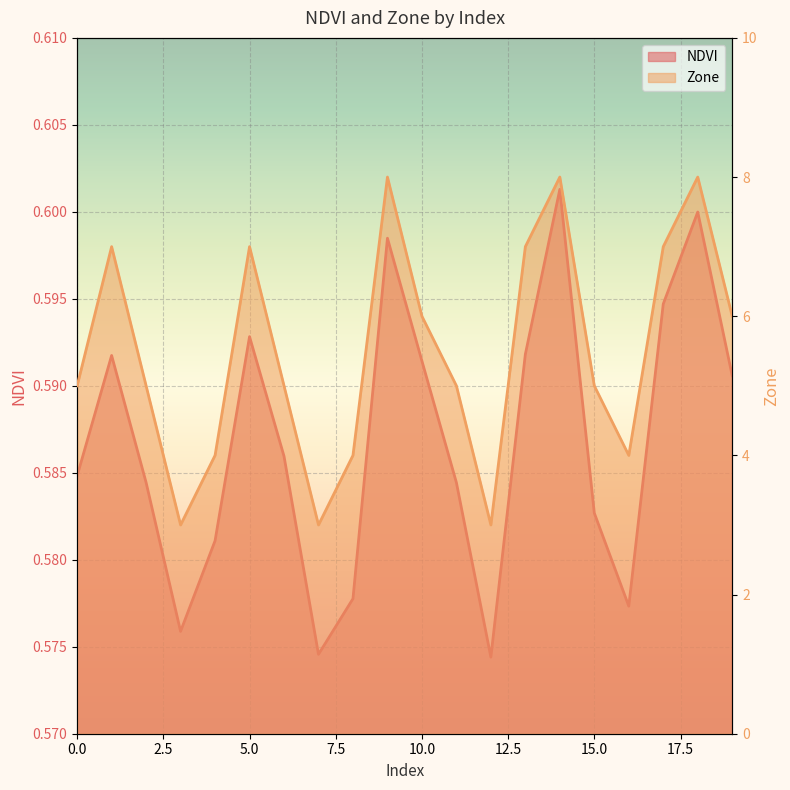

At 19, list the series in order from largest to smallest.

Zone, NDVI